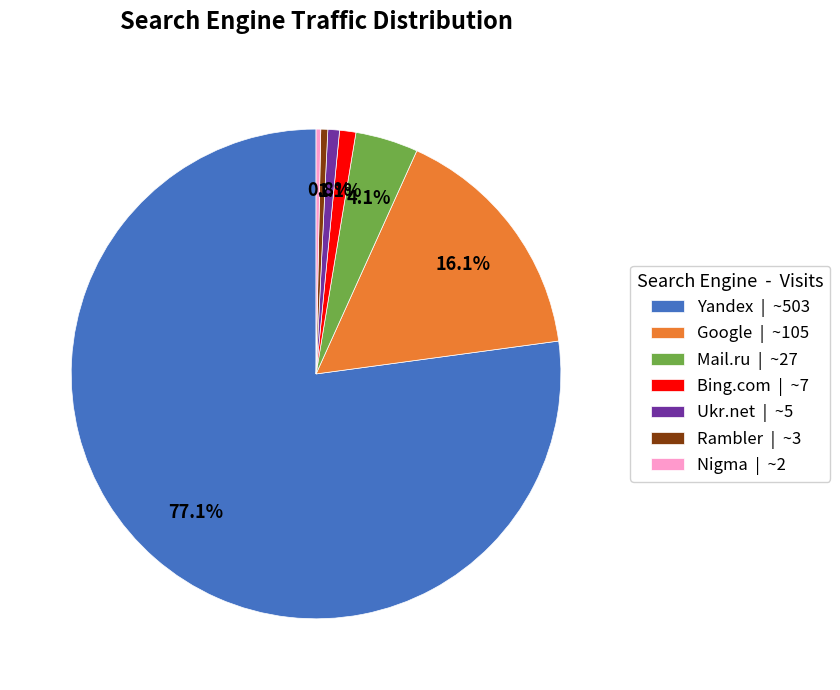

Count the number of slices in the pie.

7